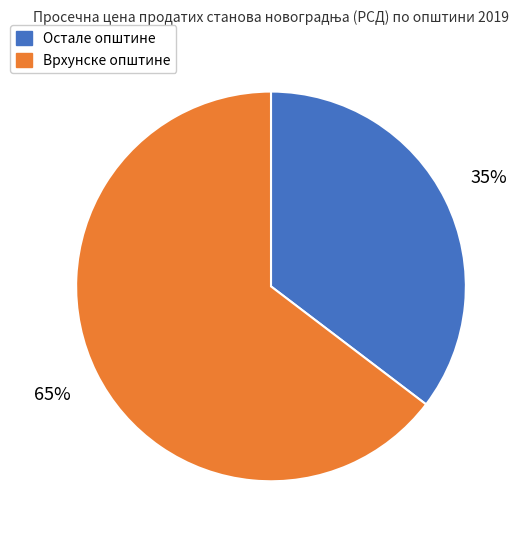

Is there any slice that represents more than half of the pie?

Yes